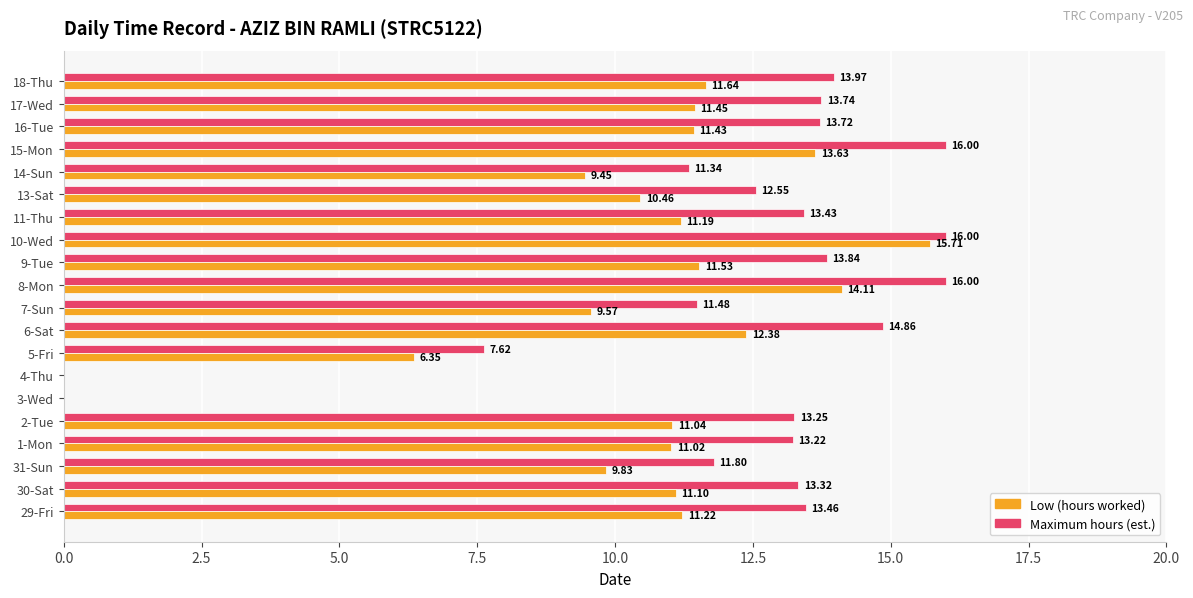

At which label does Low (hours worked) reach its peak?

10-Wed